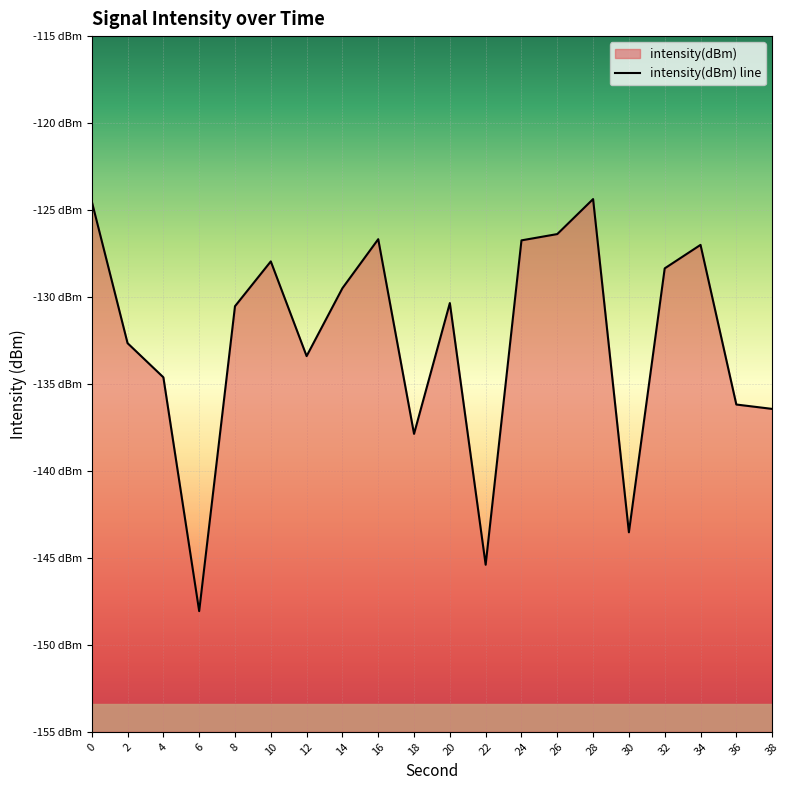

List the labels in order of value, smallest first.

6, 22, 30, 18, 38, 36, 4, 12, 2, 8, 20, 14, 32, 10, 34, 24, 16, 26, 0, 28